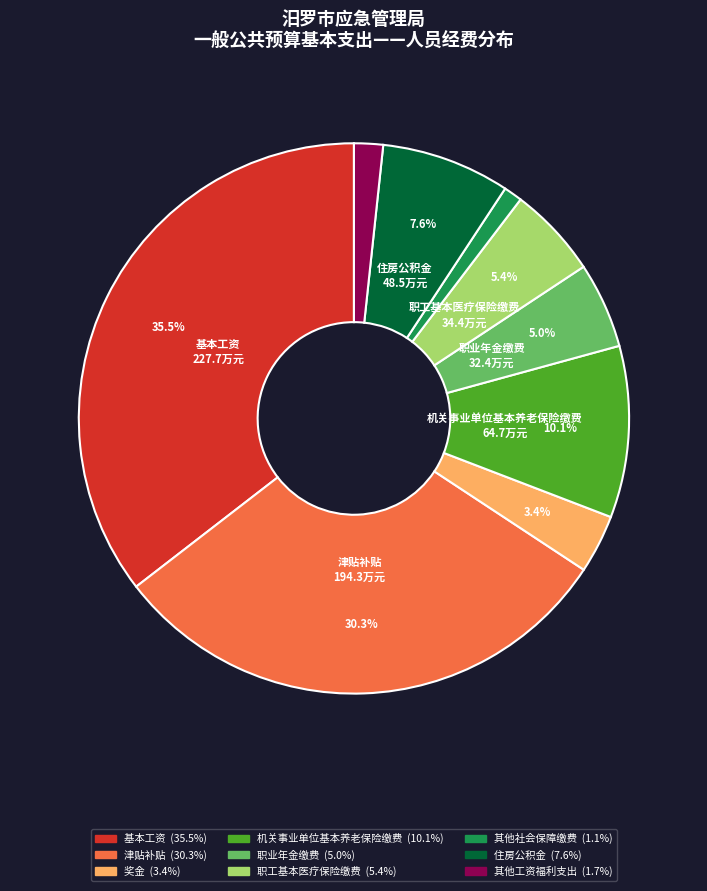

Is there a majority slice in this chart?

No